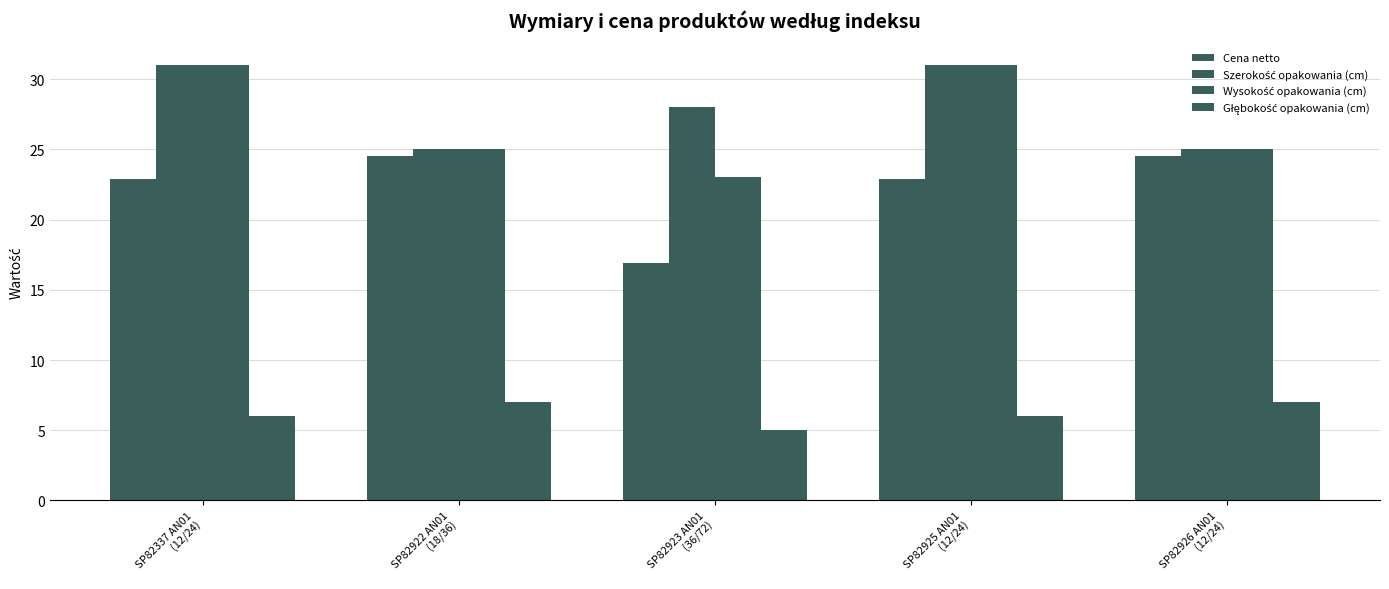

What is the difference between the Głębokość opakowania (cm) values at SP82922 AN01
(18/36) and SP82923 AN01
(36/72)?

2.0